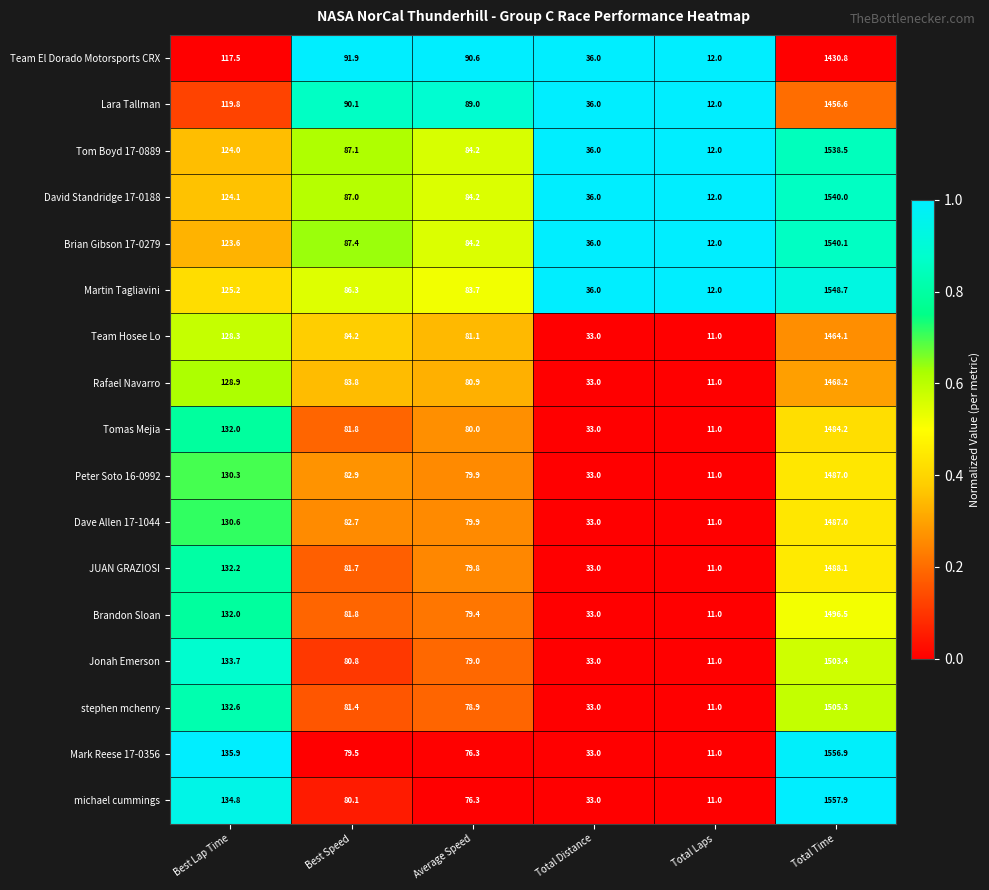

Which label corresponds to the smallest value in the chart?

Total Laps